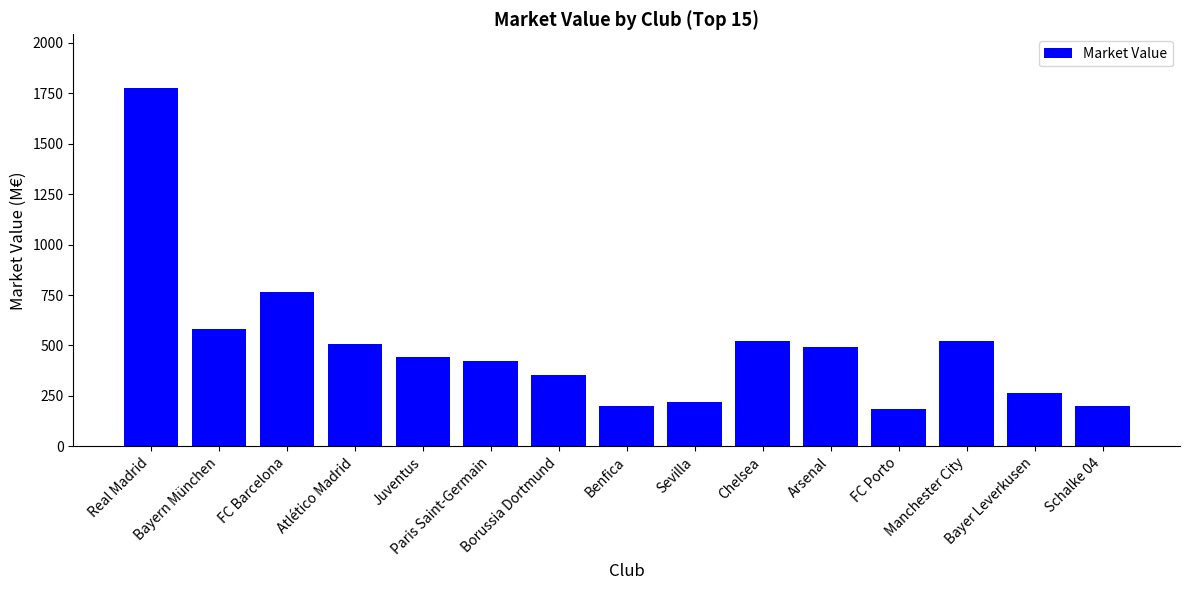

What is the average value?

496.9